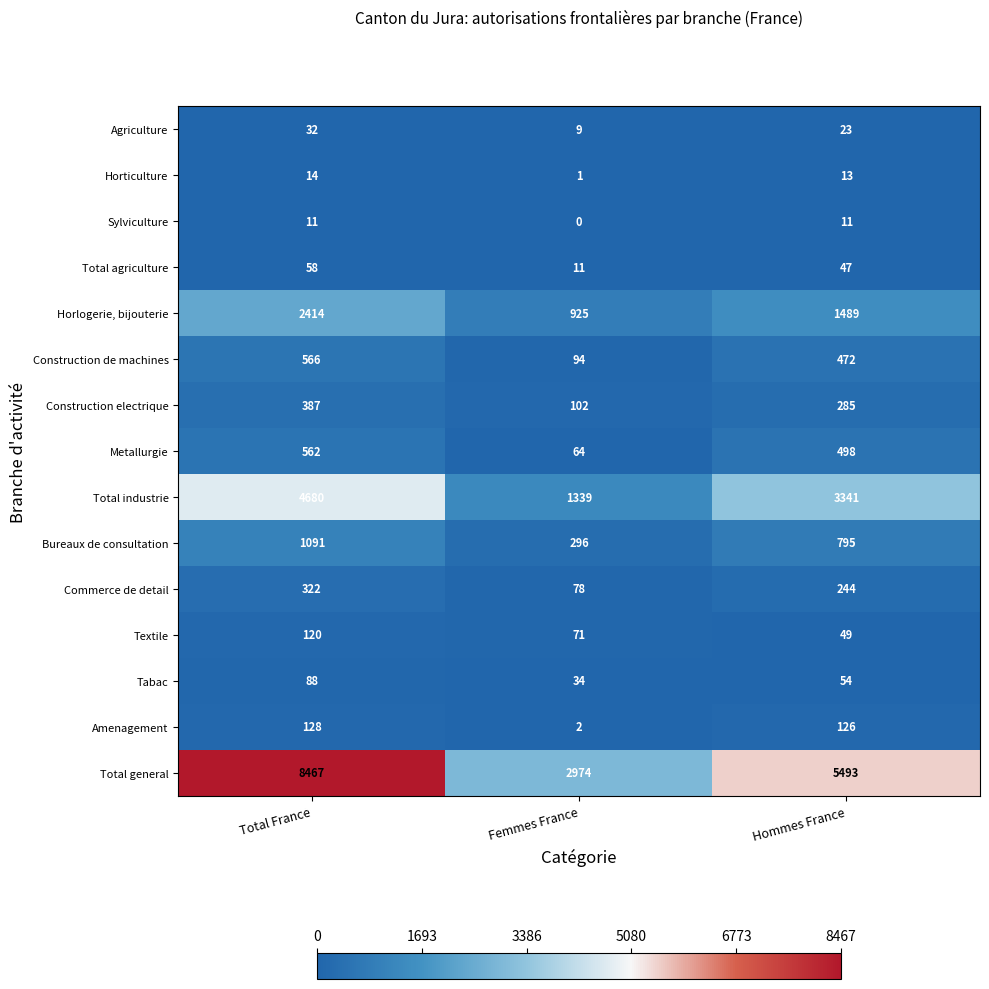

Count the Total agriculture values in the range 11 to 58.

3